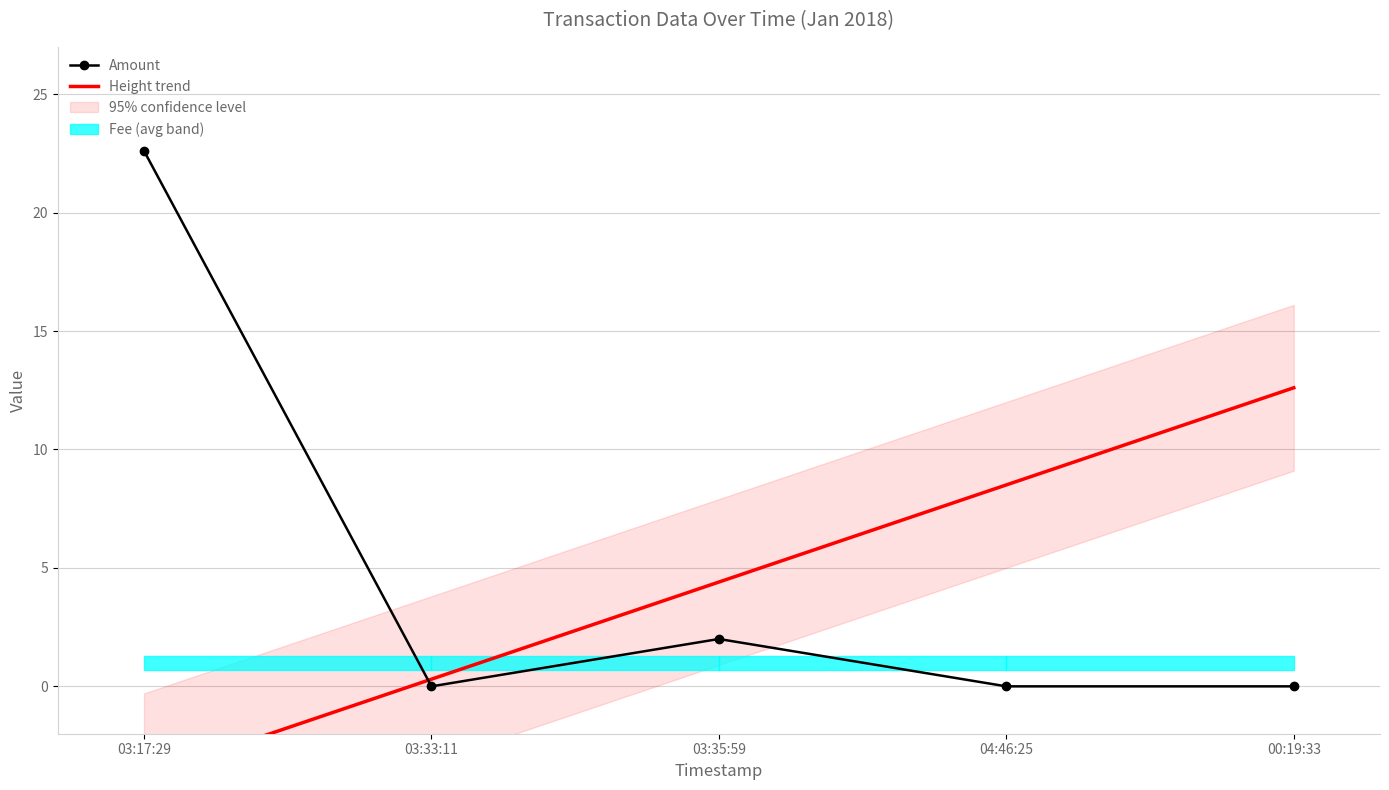

What is the maximum value shown in the chart?

22.6